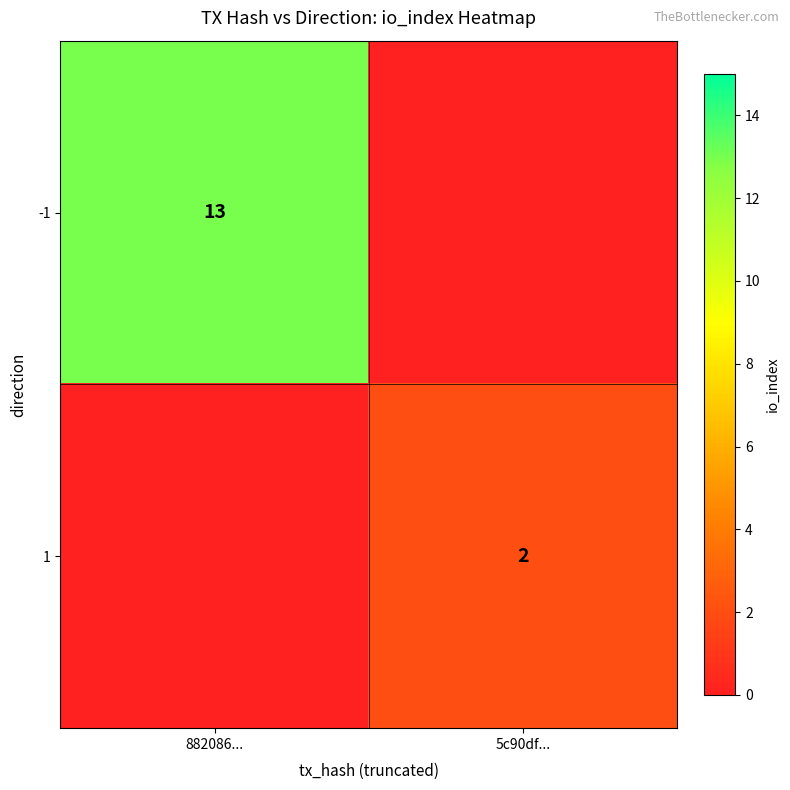

Count the number of data series in this chart.

2